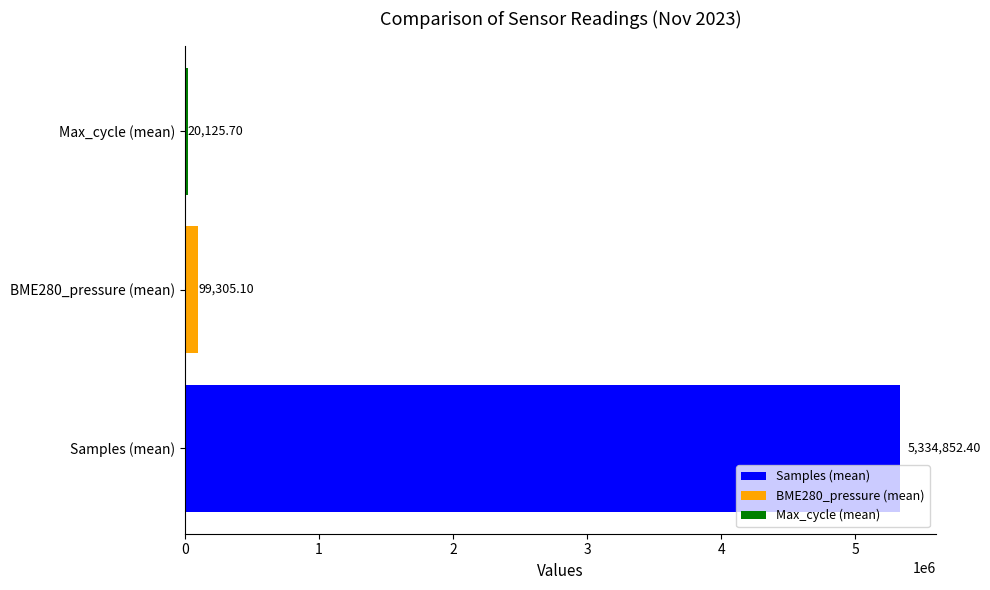

Does the chart contain stacked bars?

No